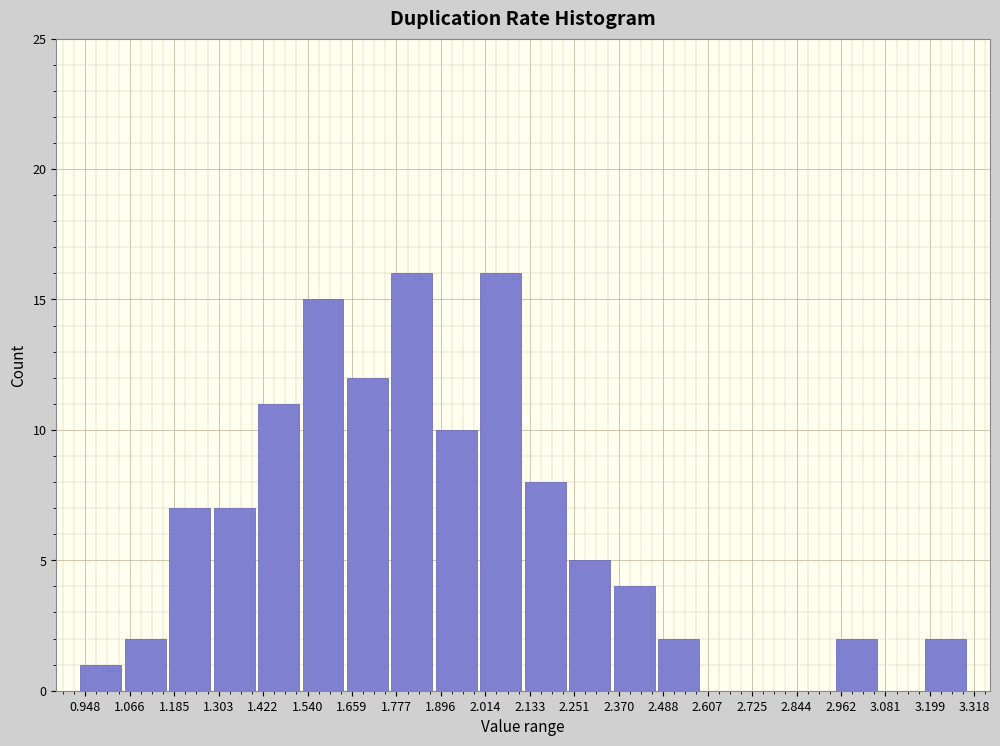

How tall is the bar that spans 2.48 to 2.58 on the x-axis? Neither the bar edges nor the heights are printed on the chart, so give them approximately, as read against the axes.

2